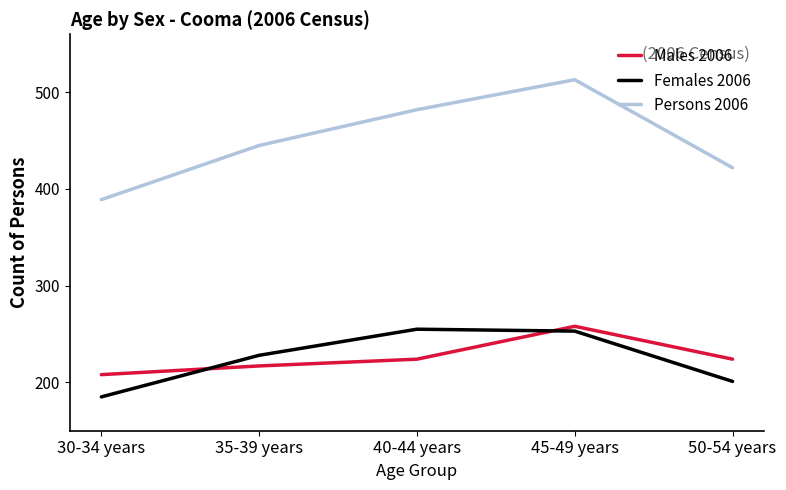

At which category does the chart reach its peak across all series?

45-49 years